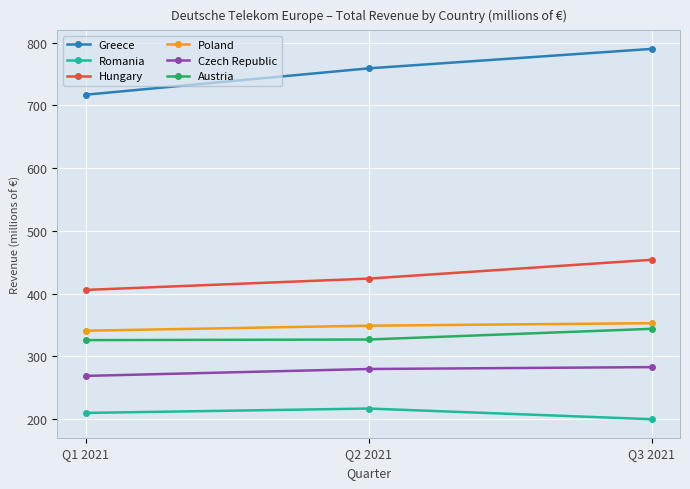

How many data points does each series have?

3